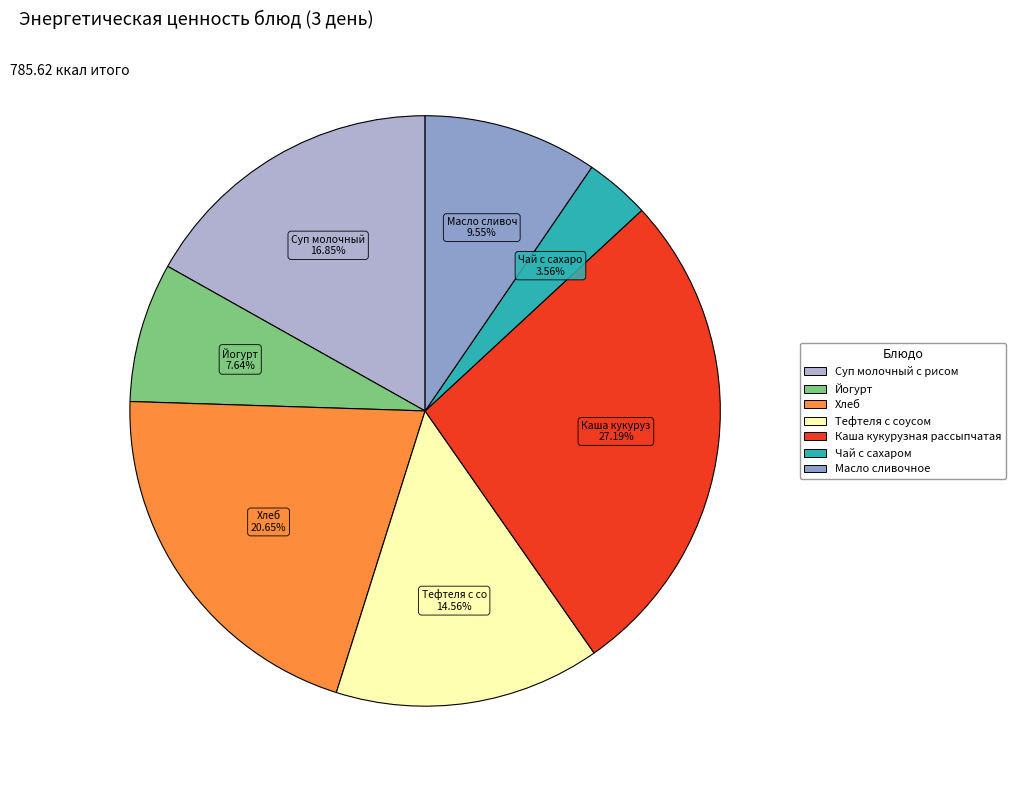

Do Суп молочный с рисом and Тефтеля с соусом together represent more than half of the pie?

No